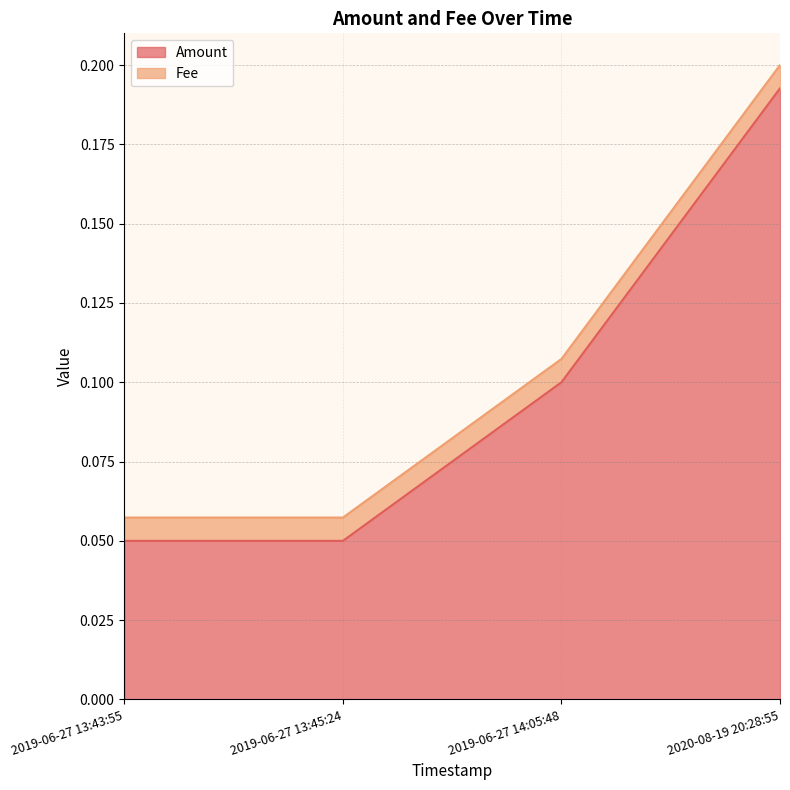

What is the average value?

0.1